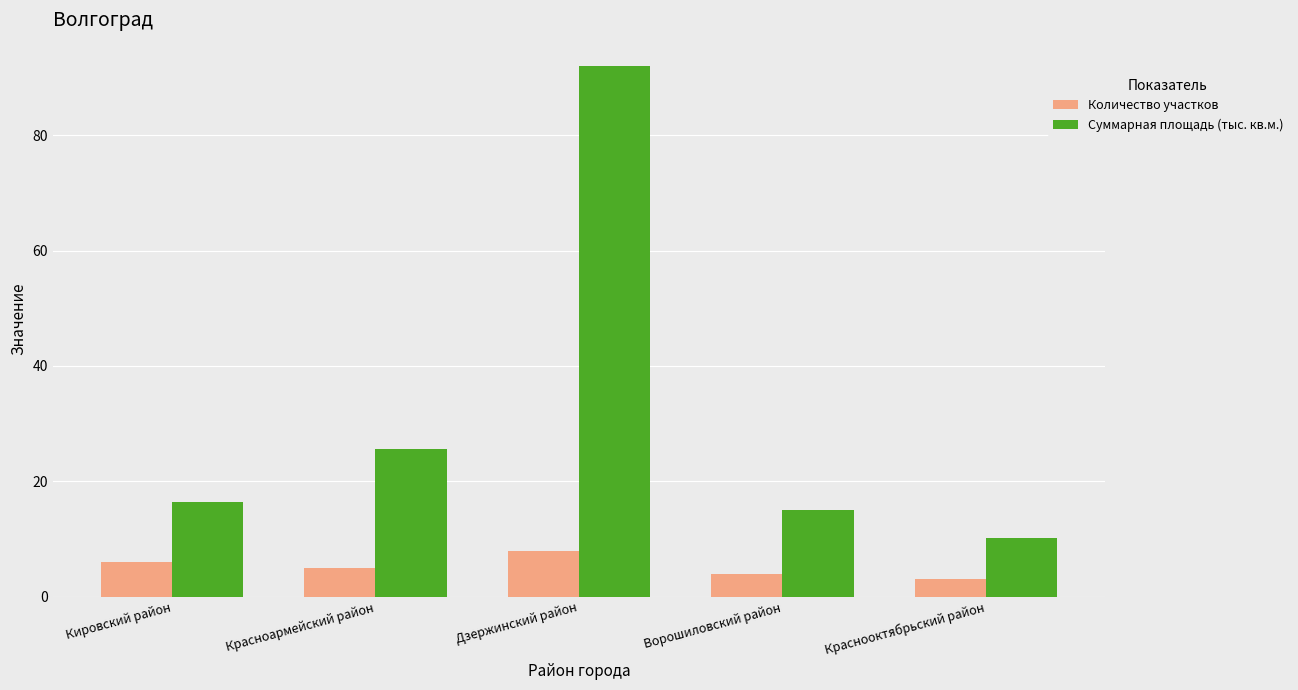

Rank the series by their average value, from highest to lowest.

Суммарная площадь (тыс. кв.м.), Количество участков